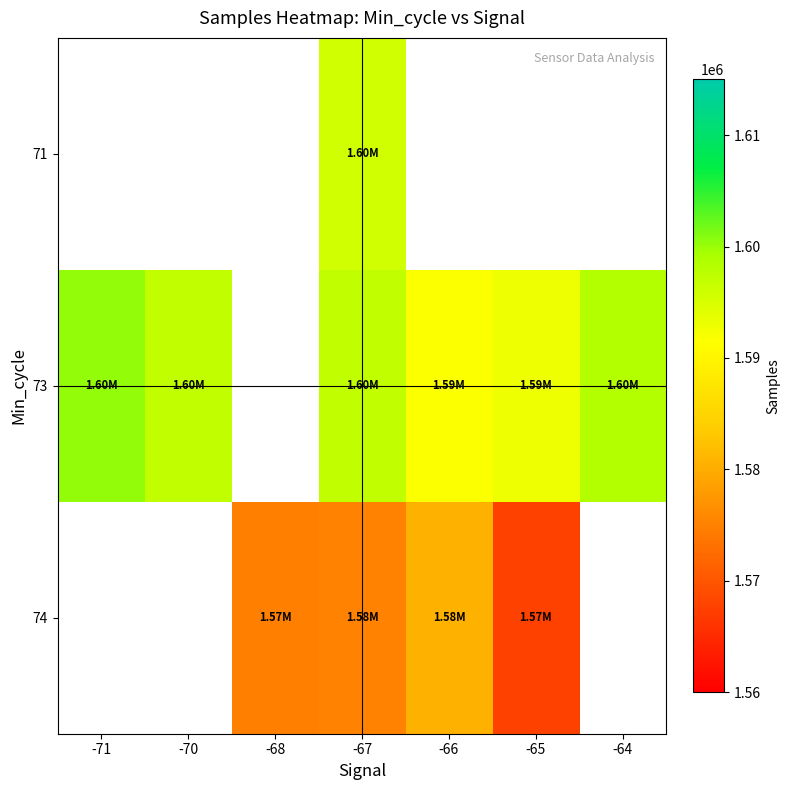

What is the difference between the second highest and second lowest values in the 73 series?

1251.1